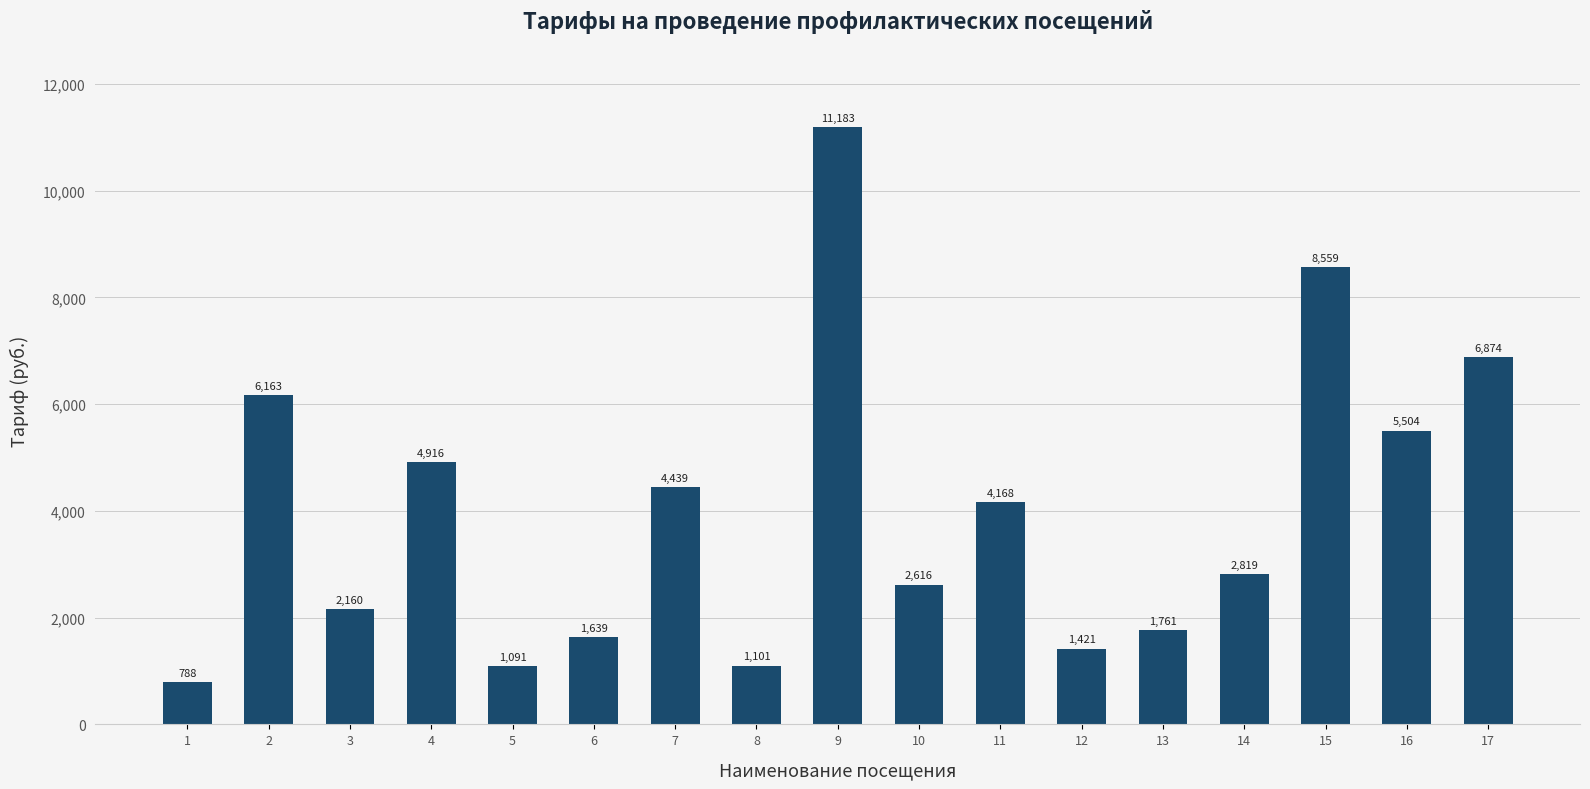

List the labels in order of value, largest first.

9, 15, 17, 2, 16, 4, 7, 11, 14, 10, 3, 13, 6, 12, 8, 5, 1